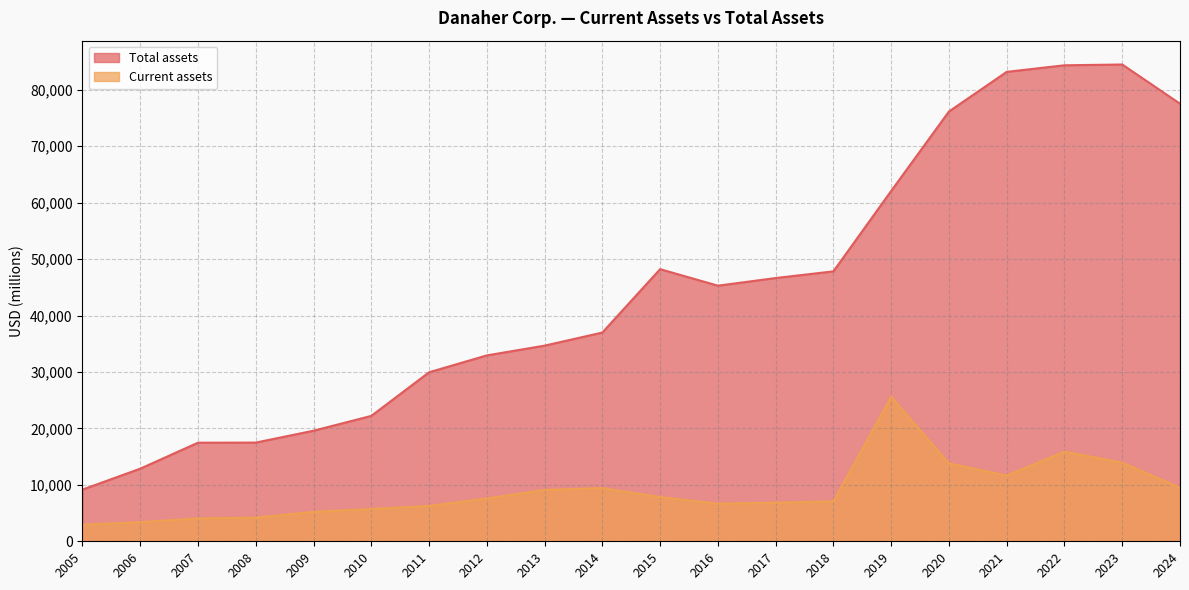

Which series has the largest total across all categories?

Total assets